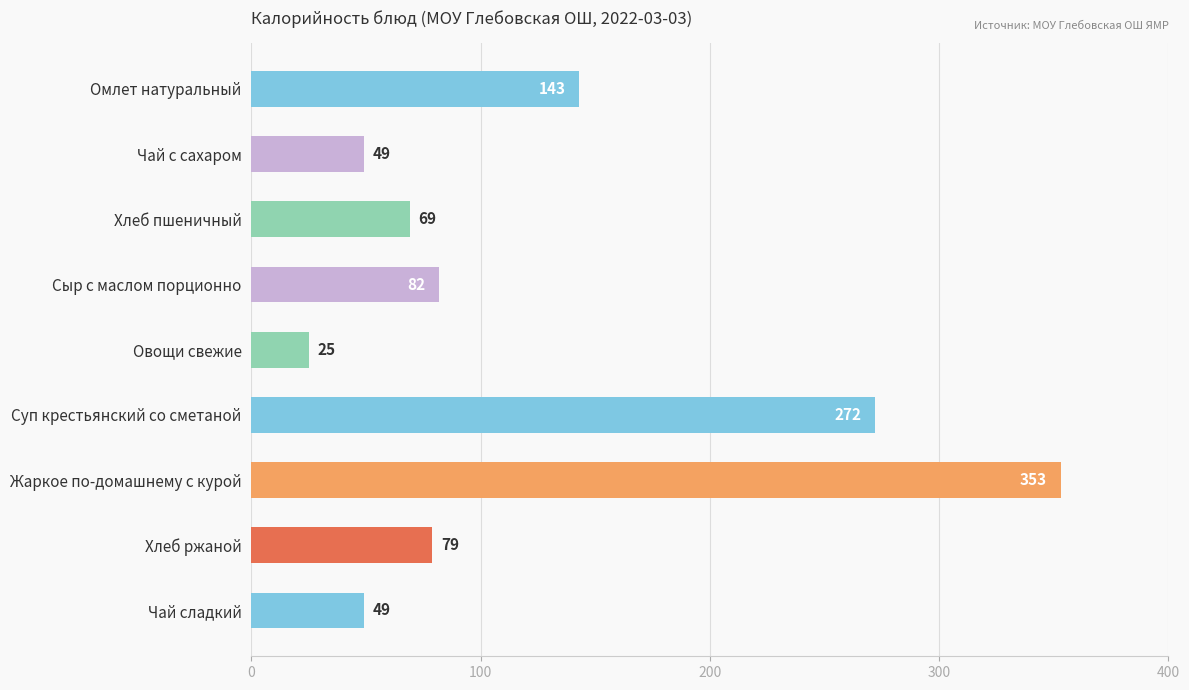

Is it true that the value at Жаркое по-домашнему с курой is 99?

False